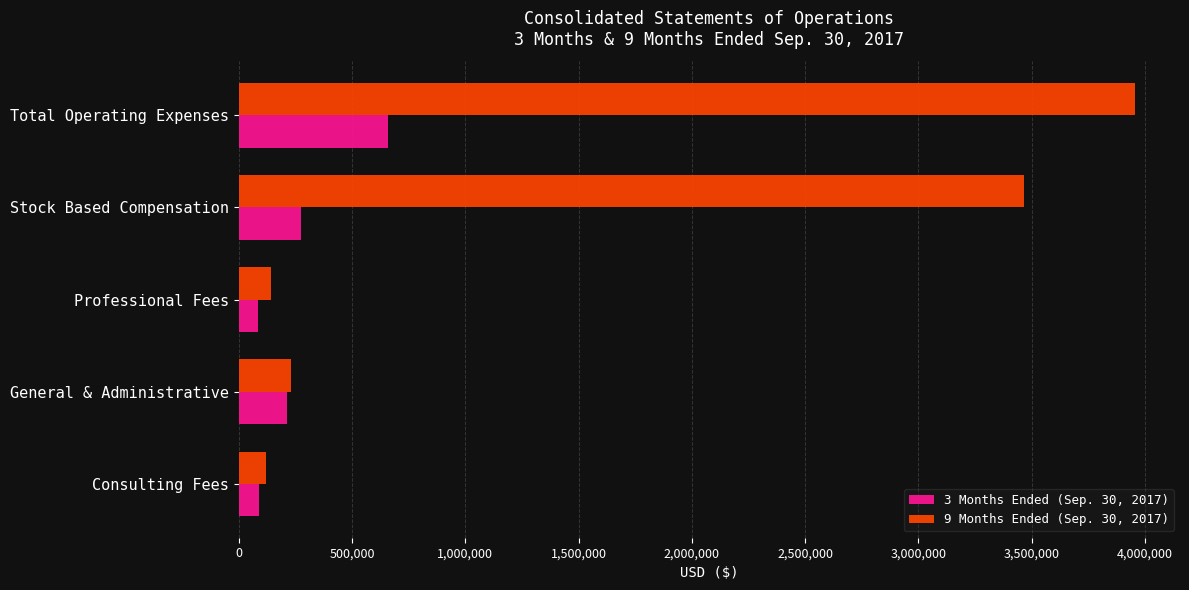

What are all the series names shown in the legend?

3 Months Ended (Sep. 30, 2017), 9 Months Ended (Sep. 30, 2017)